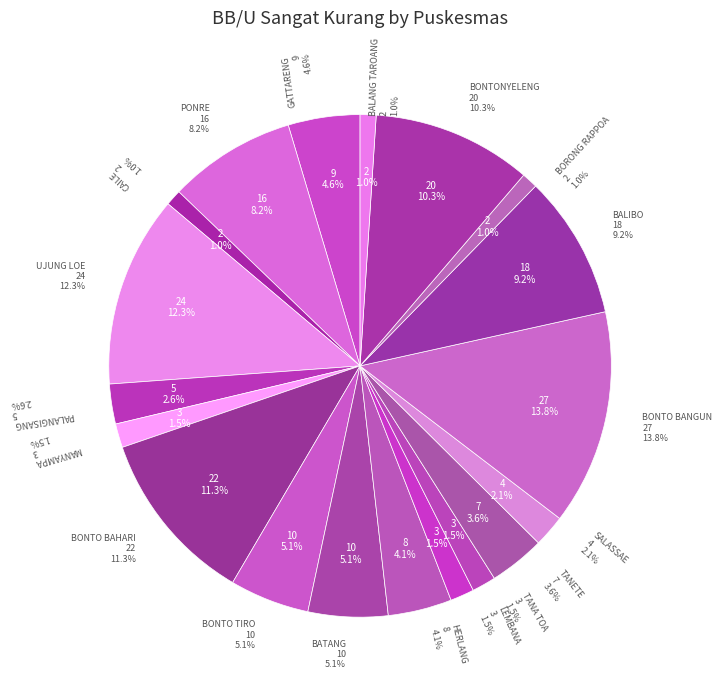

Combined, what portion of the pie is BALIBO and GATTARENG?

13.8%